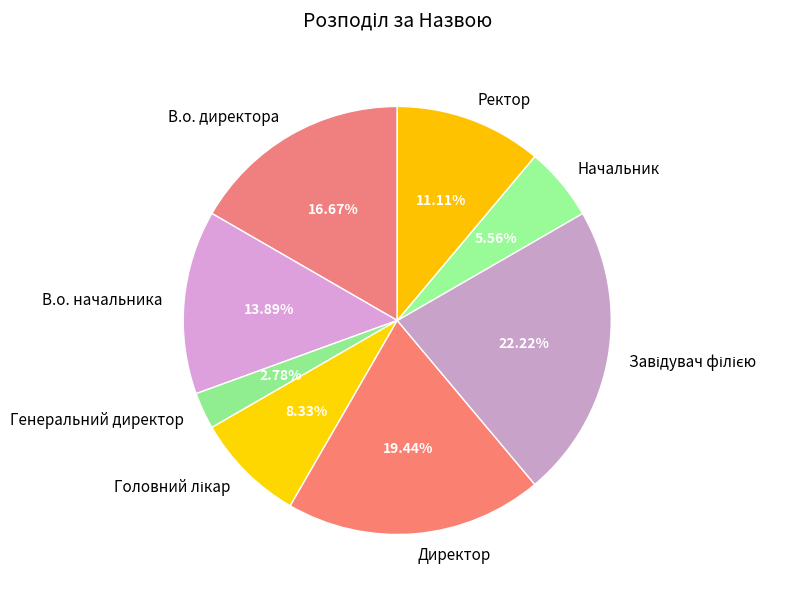

To the nearest percent, what is the difference between the largest and smallest slice percentages?

19%